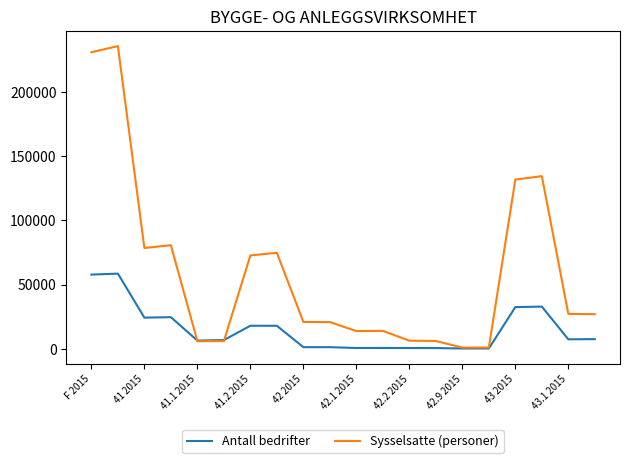

What is the maximum value shown in the chart?

235793